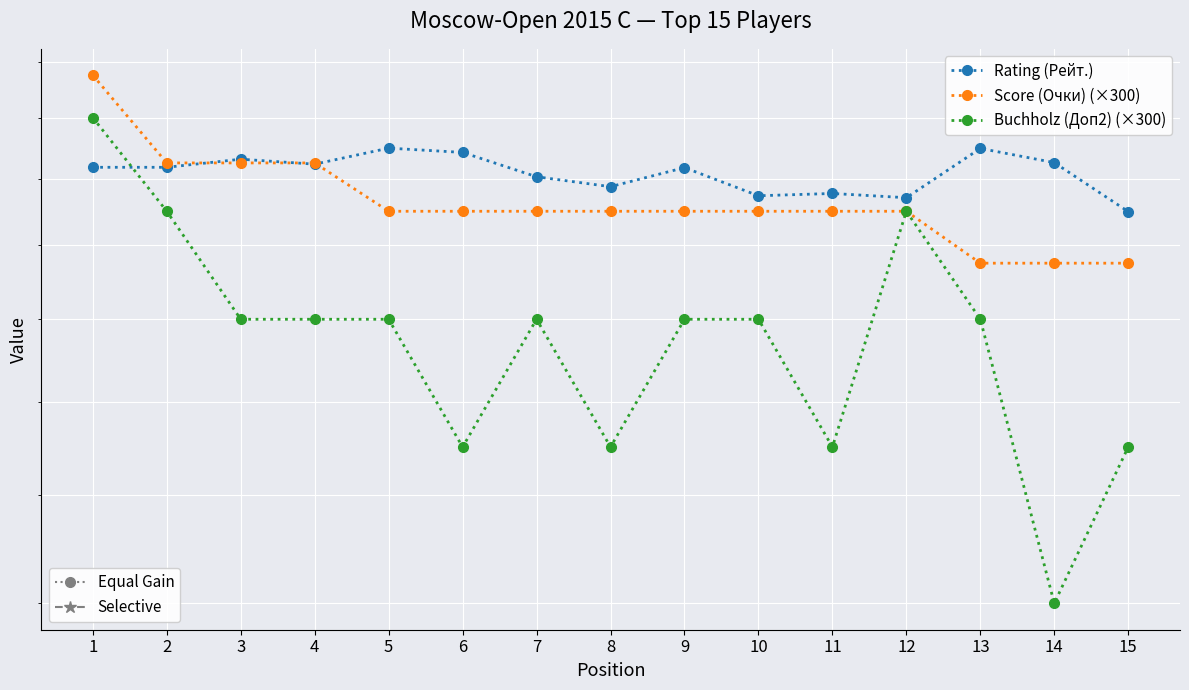

Which category has the highest value across all series?

1